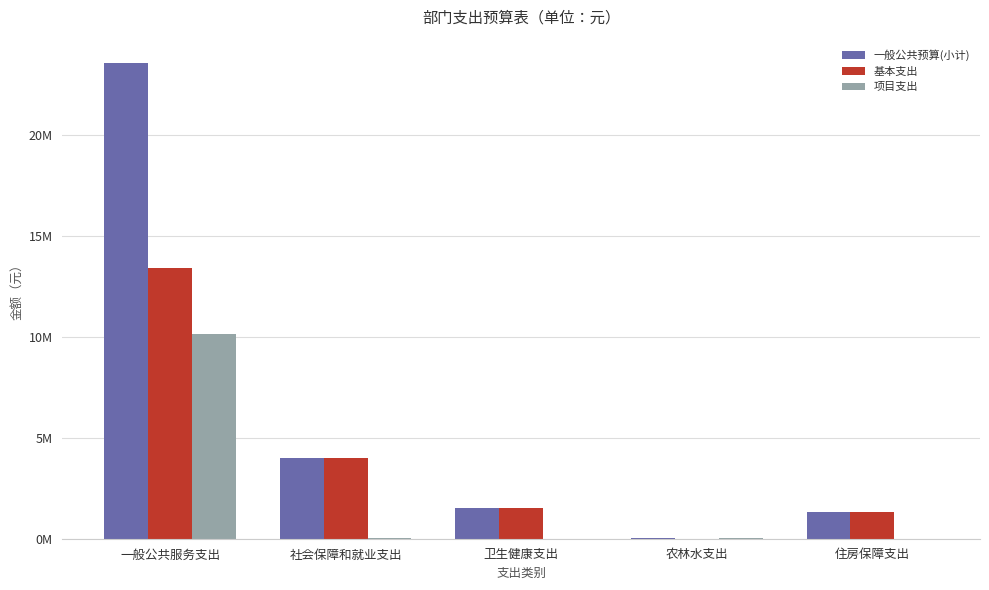

Which has a higher value, 一般公共服务支出 or 卫生健康支出?

一般公共服务支出